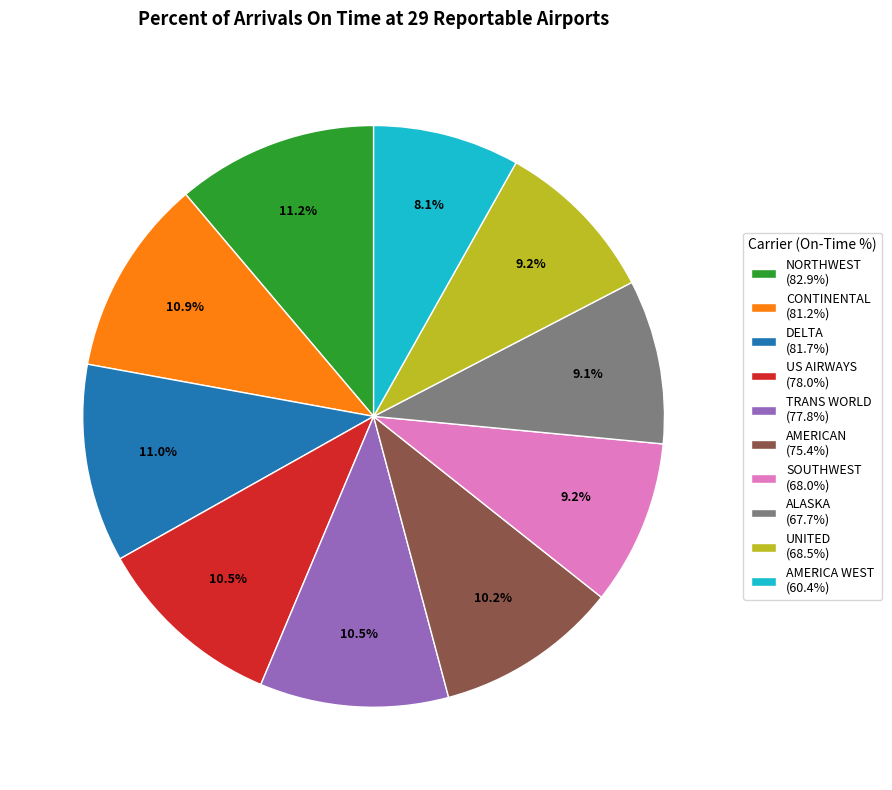

Combined, do AMERICAN (75.4%) and NORTHWEST (82.9%) account for over 50%?

No